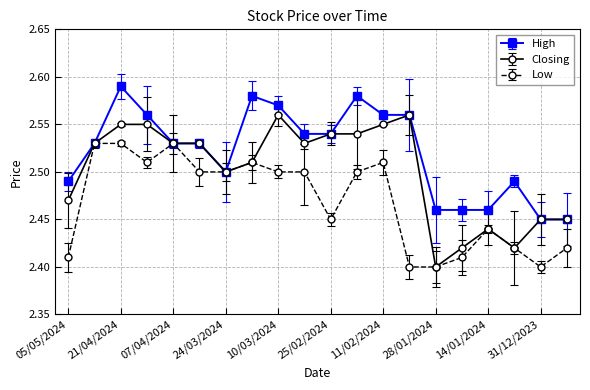

Rank the series by their maximum value, from lowest to highest.

Low, Closing, High